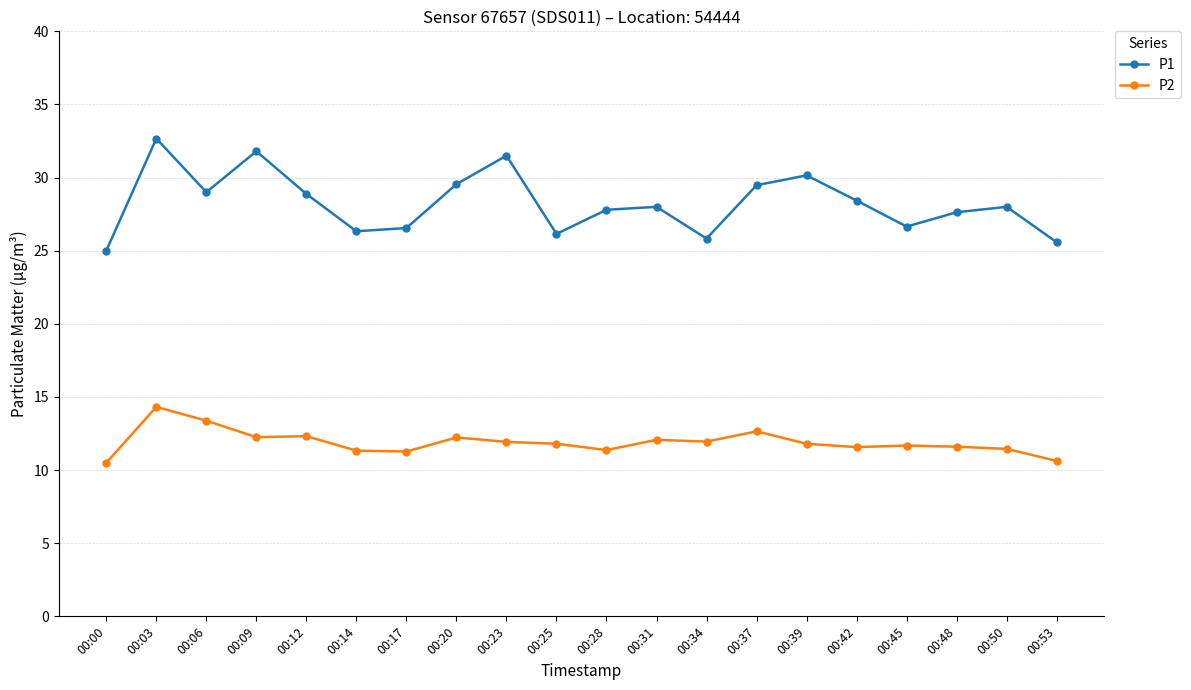

Does the chart display data point markers on the line(s)?

Yes